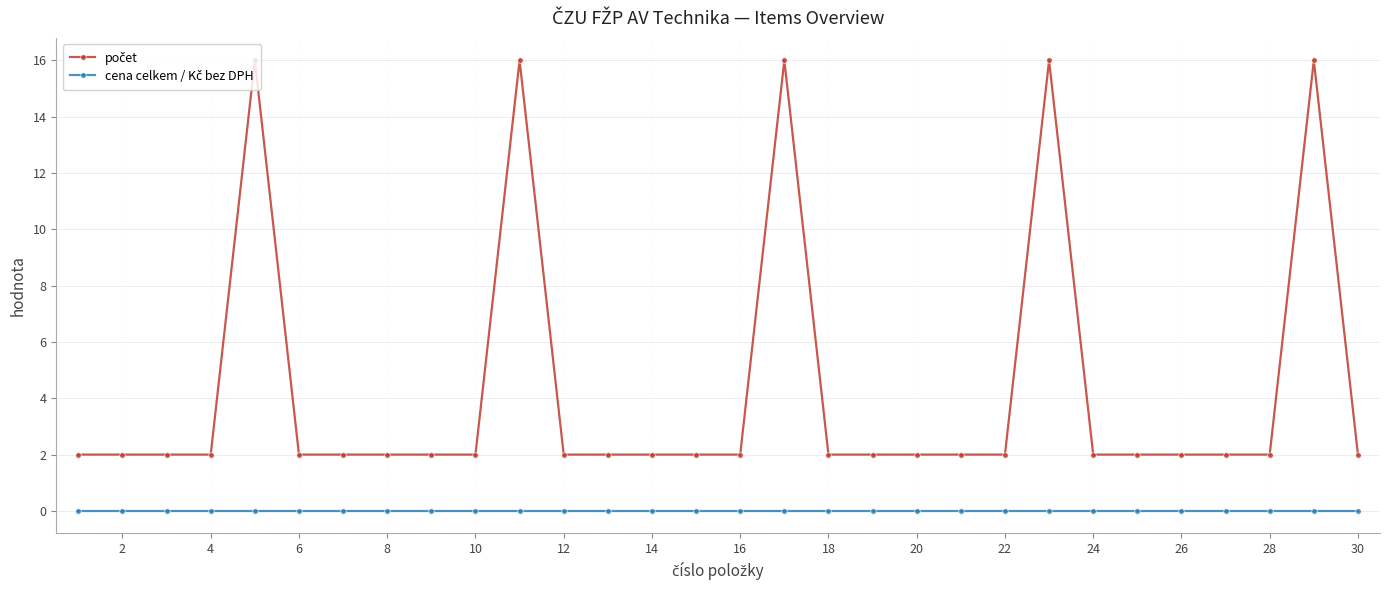

What is the greatest value displayed?

16